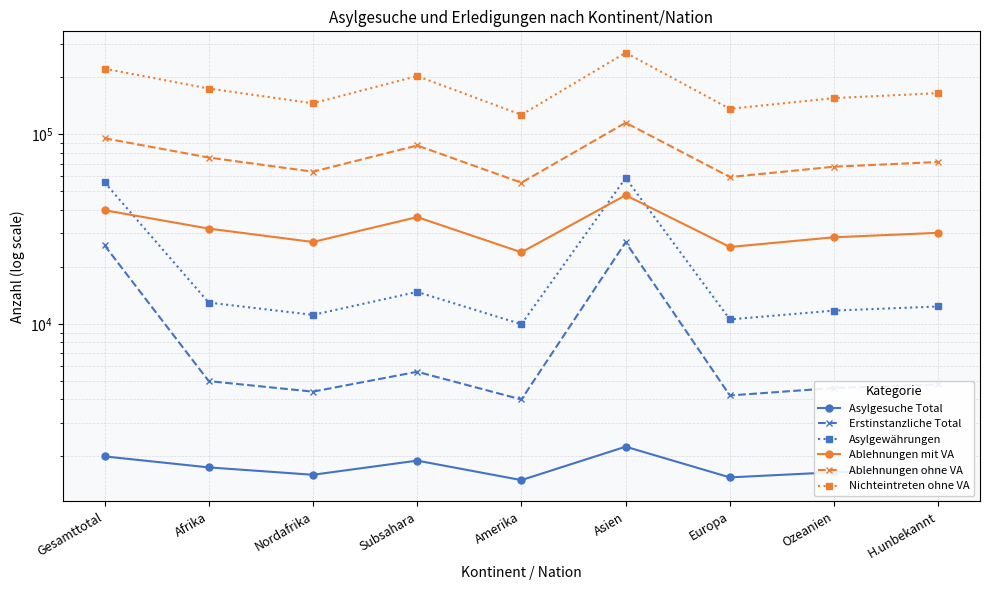

Is it true that Asylgesuche Total equals 1750.0 at Afrika?

True